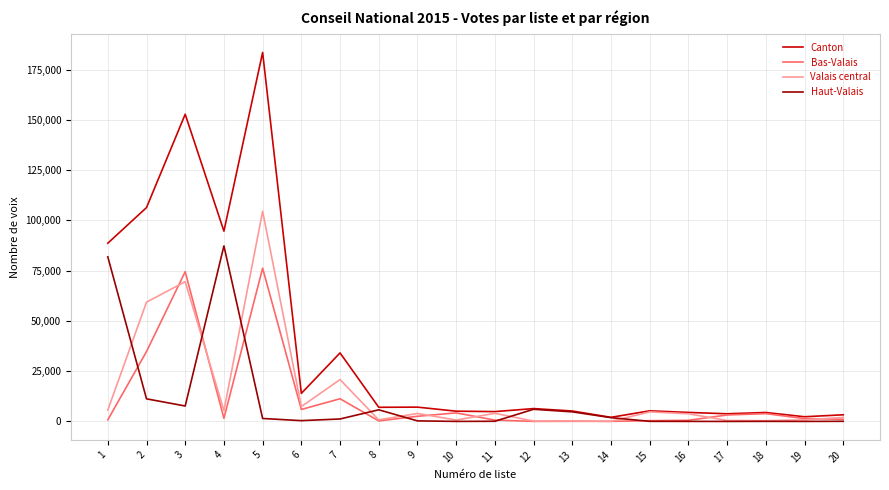

Which series has the widest spread of values?

Canton